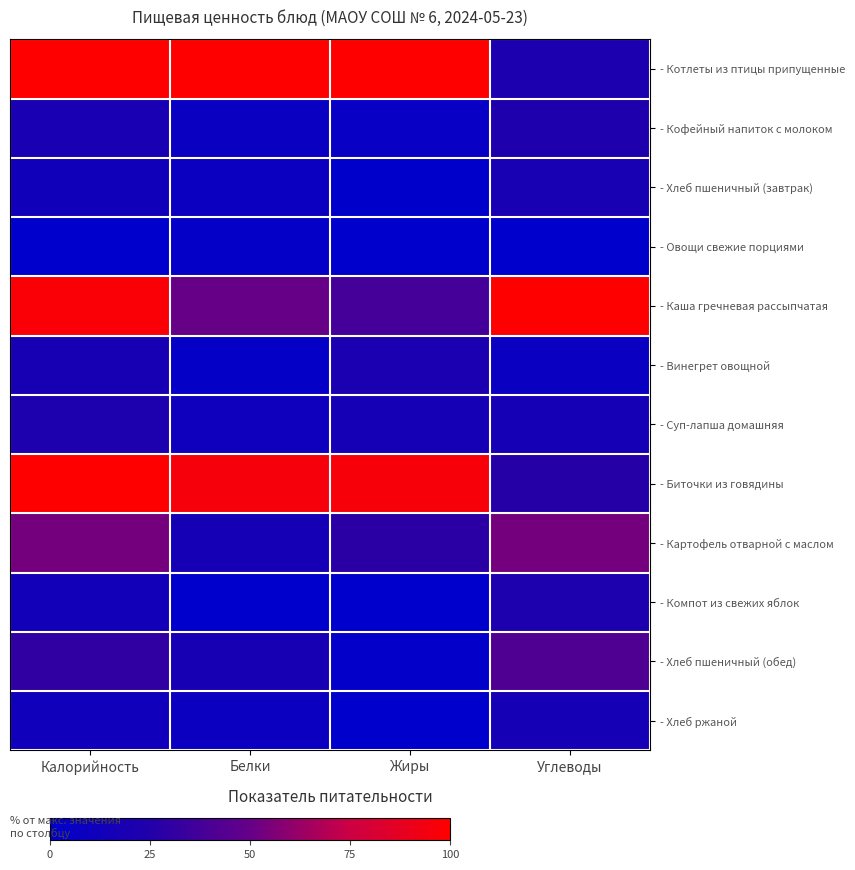

Reading left to right, what are all the values shown in this chart?

- Котлеты из птицы припущенные: Калорийность=1.0	Белки=1.0	Жиры=1.0	Углеводы=0.2
- Кофейный напиток с молоком: Калорийность=0.2	Белки=0.1	Жиры=0.1	Углеводы=0.2
- Хлеб пшеничный (завтрак): Калорийность=0.1	Белки=0.1	Жиры=0.0	Углеводы=0.2
- Овощи свежие порциями: Калорийность=0.0	Белки=0.0	Жиры=0.0	Углеводы=0.0
- Каша гречневая рассыпчатая: Калорийность=1.0	Белки=0.5	Жиры=0.4	Углеводы=1.0
- Винегрет овощной: Калорийность=0.2	Белки=0.0	Жиры=0.2	Углеводы=0.1
- Суп-лапша домашняя: Калорийность=0.2	Белки=0.1	Жиры=0.2	Углеводы=0.2
- Биточки из говядины: Калорийность=1.0	Белки=1.0	Жиры=1.0	Углеводы=0.3
- Картофель отварной с маслом: Калорийность=0.5	Белки=0.2	Жиры=0.3	Углеводы=0.5
- Компот из свежих яблок: Калорийность=0.1	Белки=0.0	Жиры=0.0	Углеводы=0.2
- Хлеб пшеничный (обед): Калорийность=0.3	Белки=0.2	Жиры=0.0	Углеводы=0.4
- Хлеб ржаной: Калорийность=0.1	Белки=0.1	Жиры=0.0	Углеводы=0.2